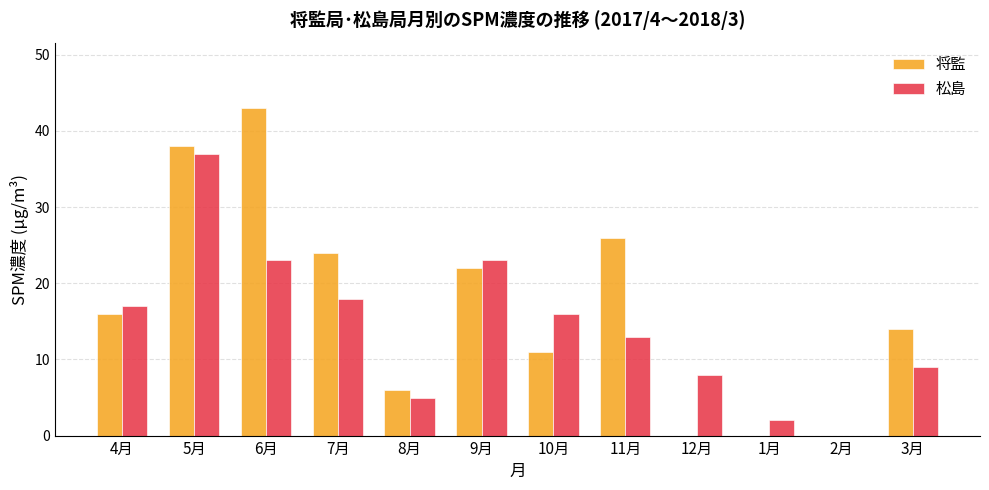

Where is 将監 nearest to the value 21?

9月